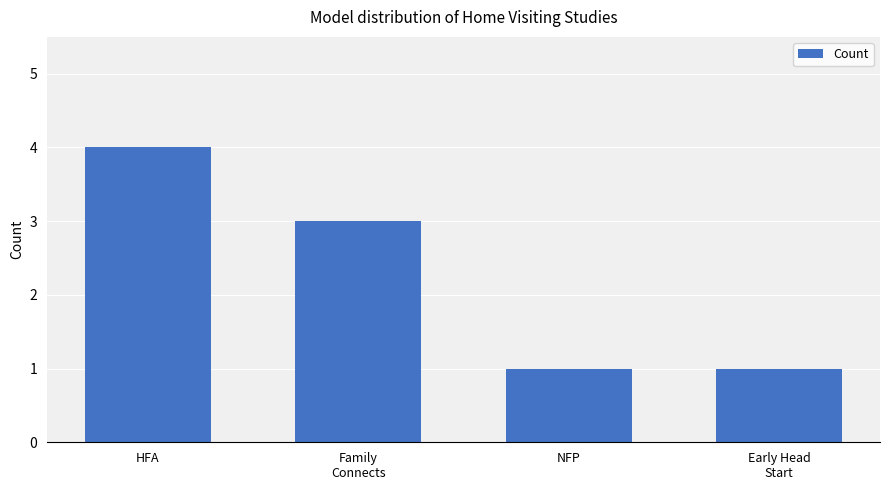

What position from the left is Family
Connects?

2